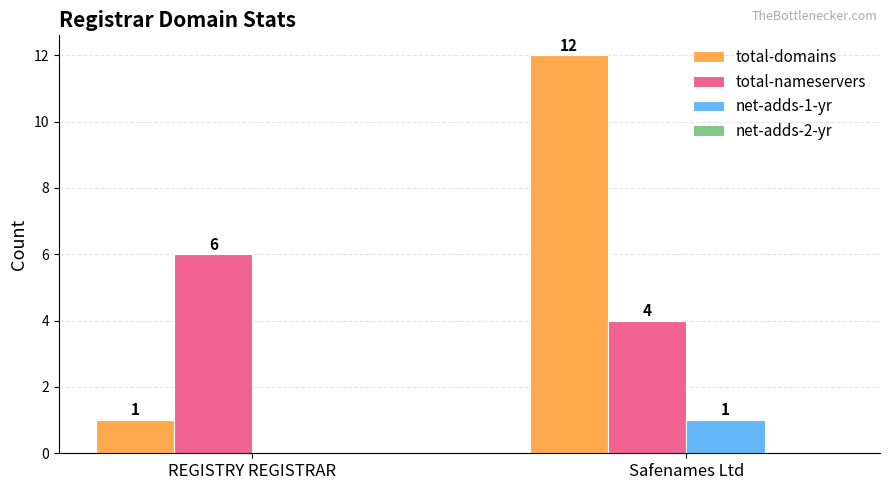

At which category is the sum across all series the highest?

Safenames Ltd